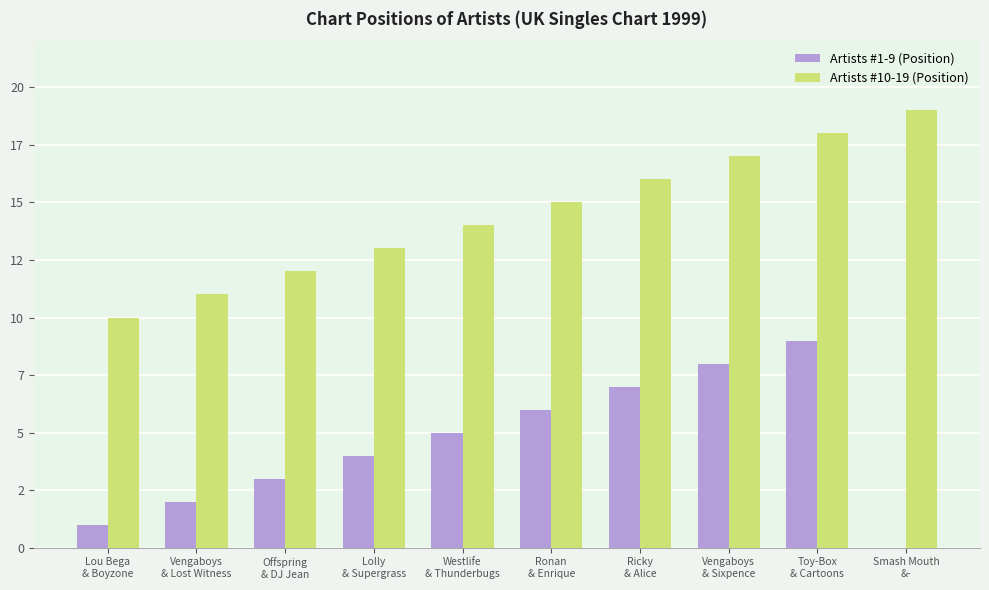

Which series has the widest spread of values?

Artists #1-9 (Position)